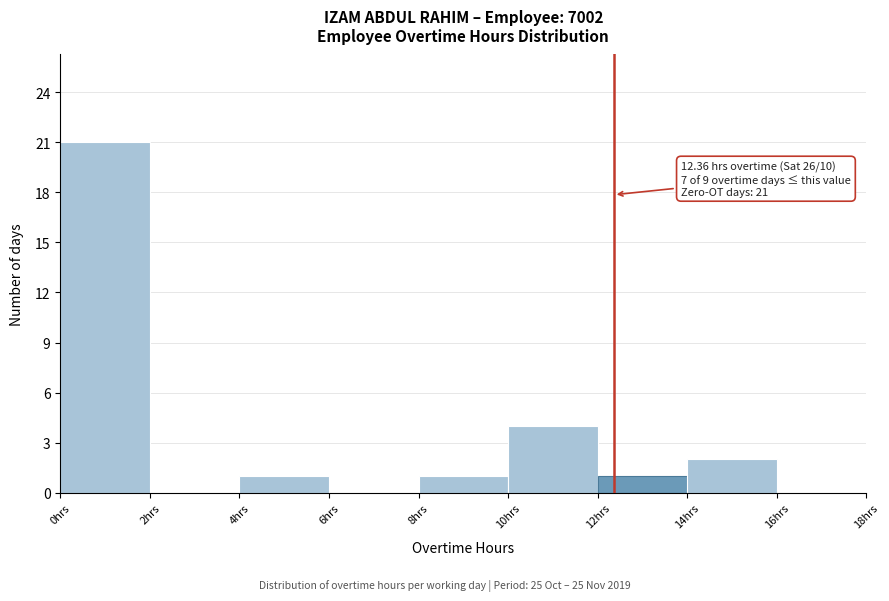

Which range on the x-axis has the tallest bar?

0 to 2